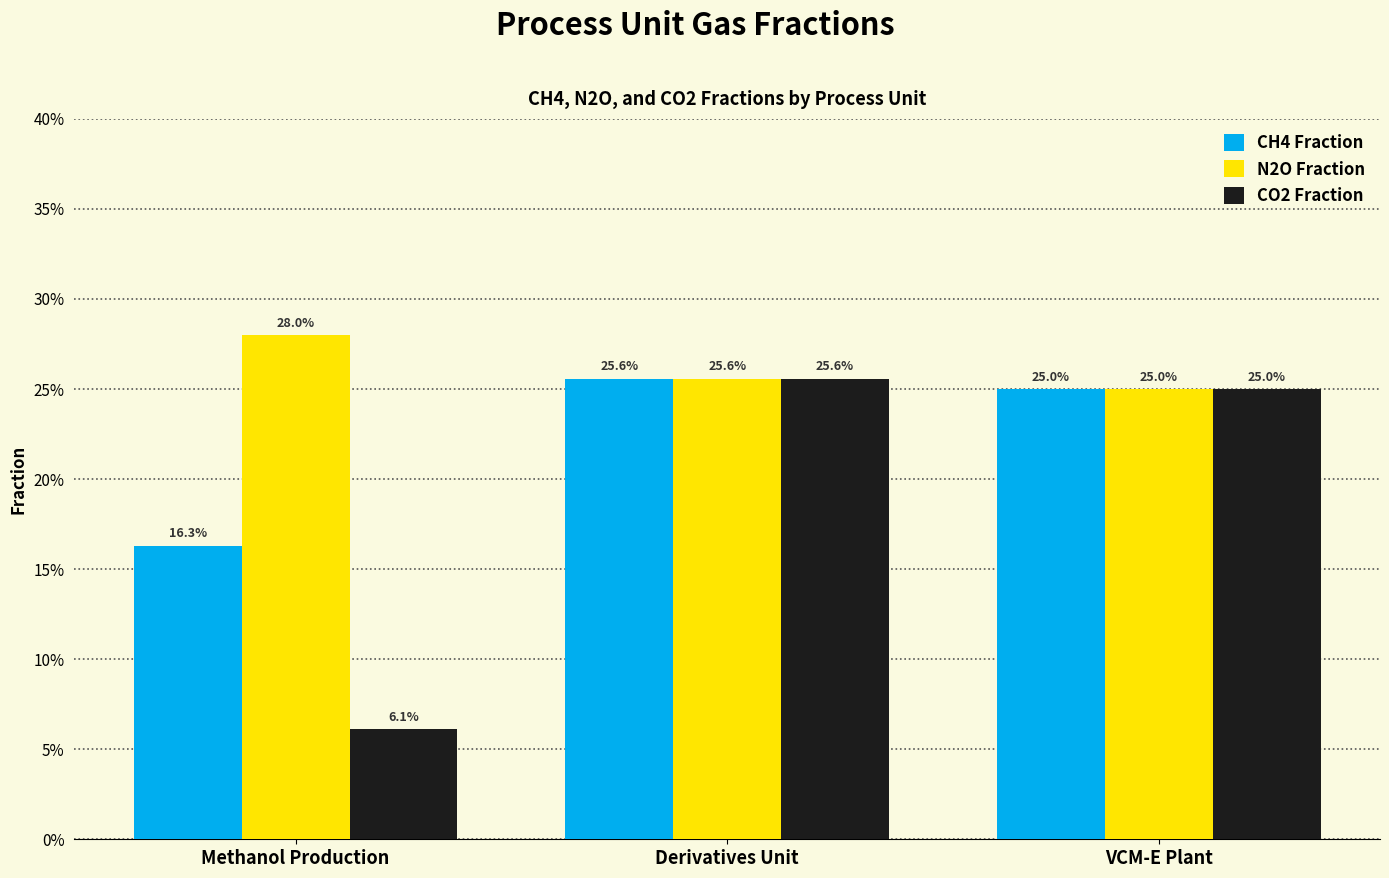

What is the highest value of the CO2 Fraction series?

0.3